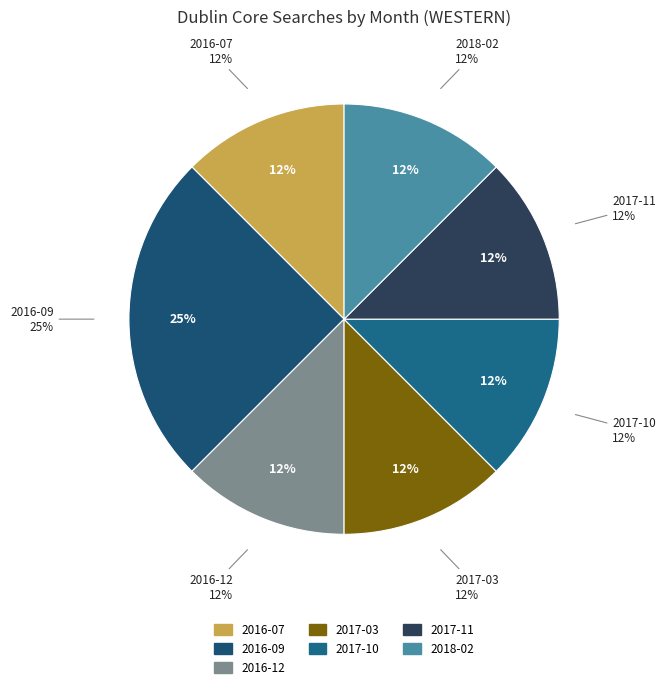

What is the change in value from 2016-09 to 2017-03?

-1